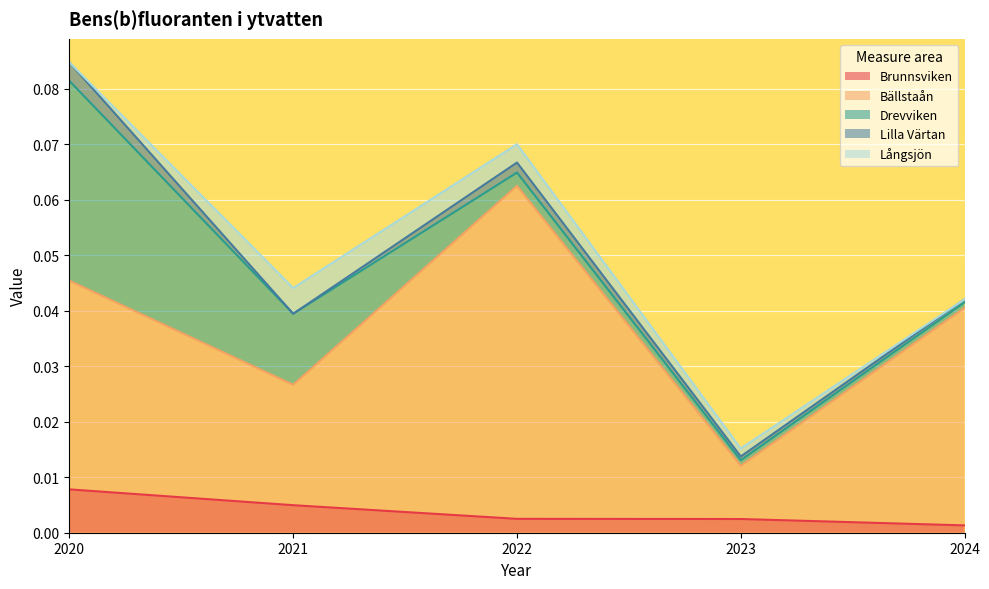

How many times do Lilla Värtan and Långsjön cross each other?

2